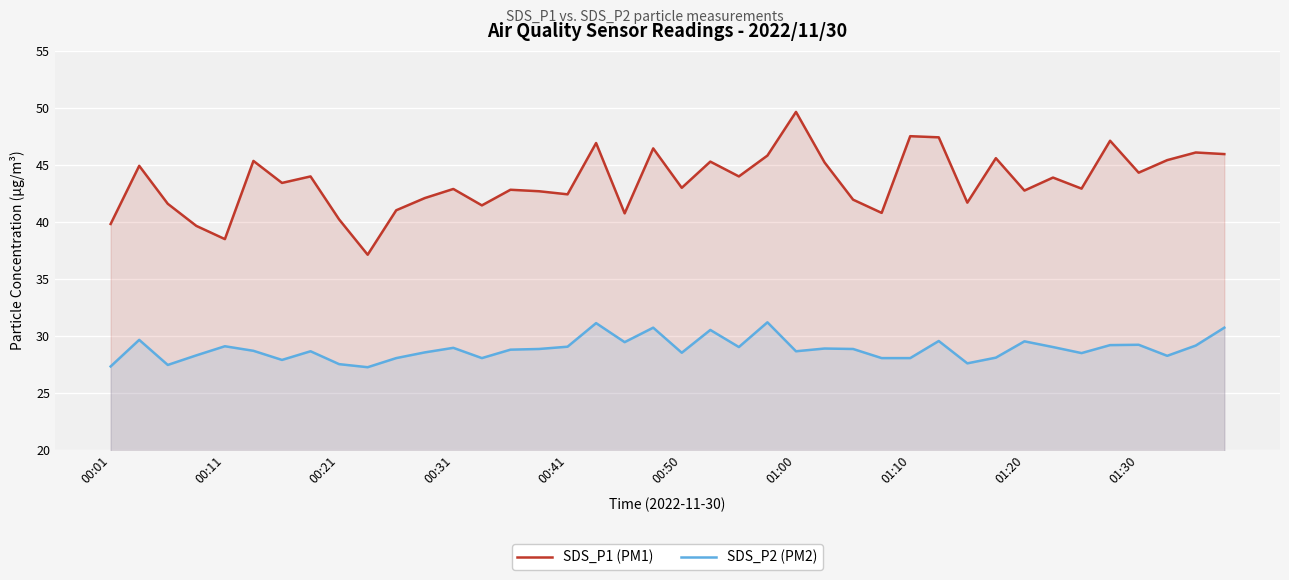

List the series in order of their overall mean, lowest first.

SDS_P2 (PM2), SDS_P1 (PM1)